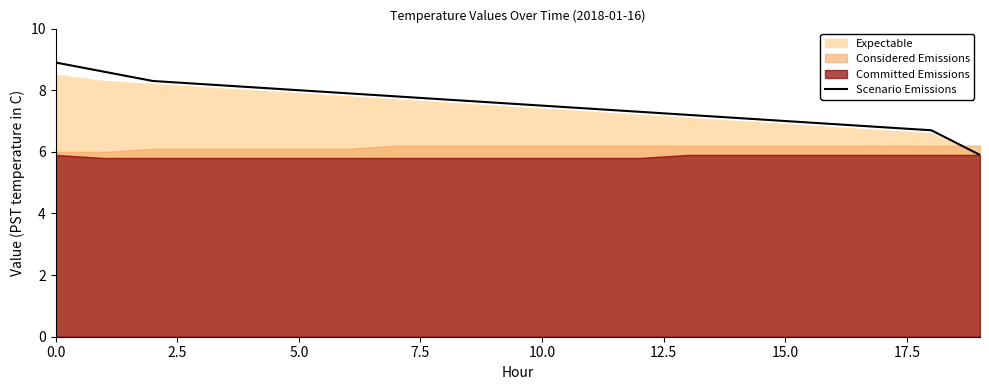

What is the minimum value for Scenario Emissions?

5.9